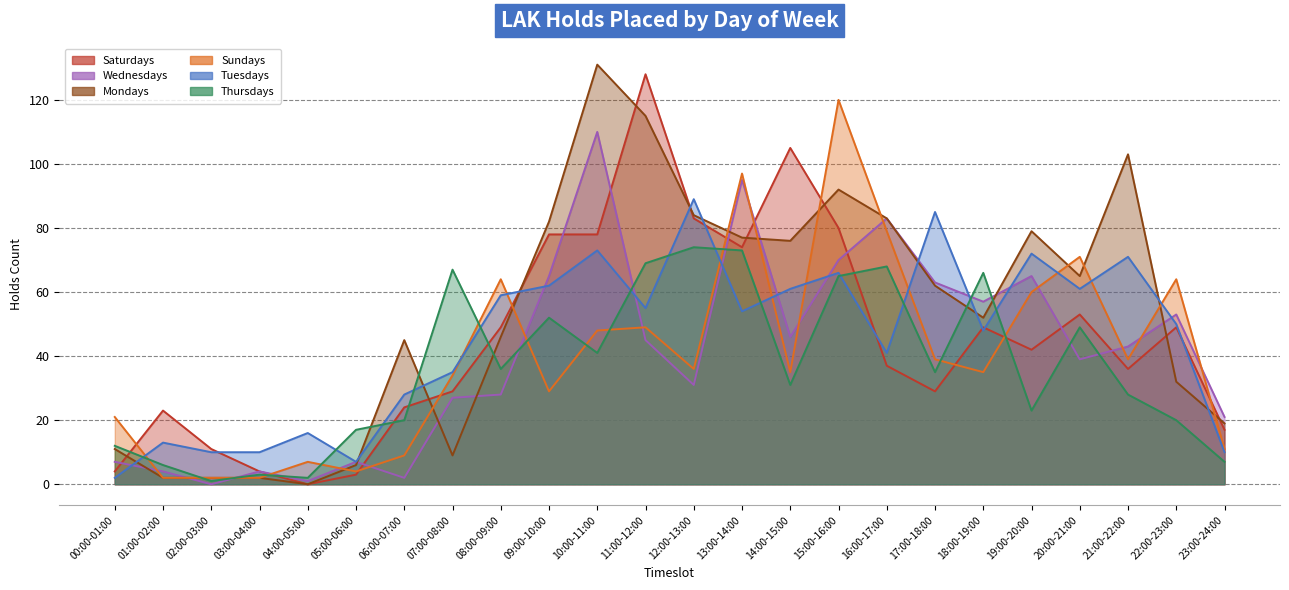

Between which two adjacent categories do Tuesdays and Mondays first intersect?

00:00-01:00 and 01:00-02:00